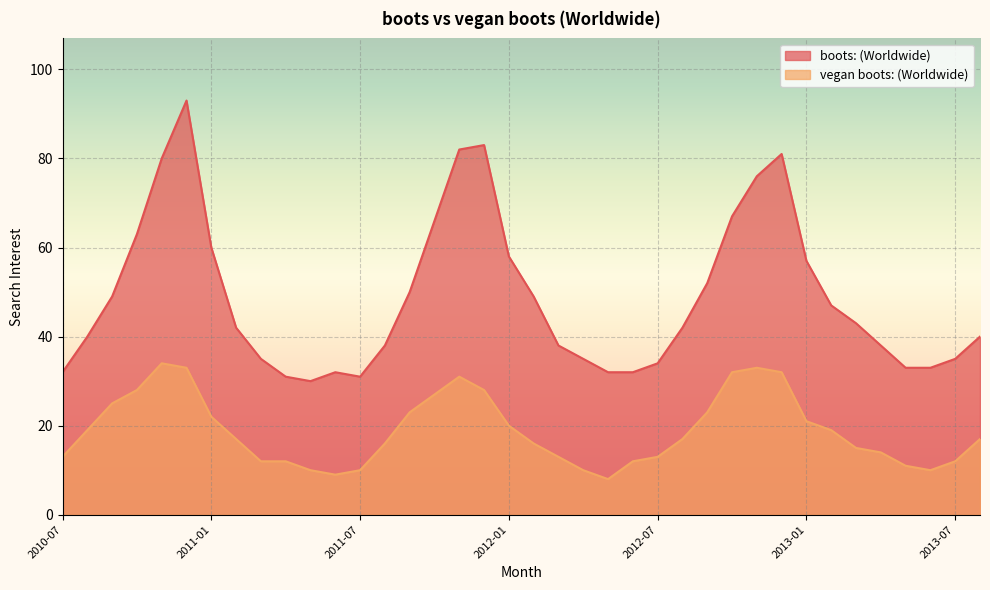

How many lines are shown in the chart?

2